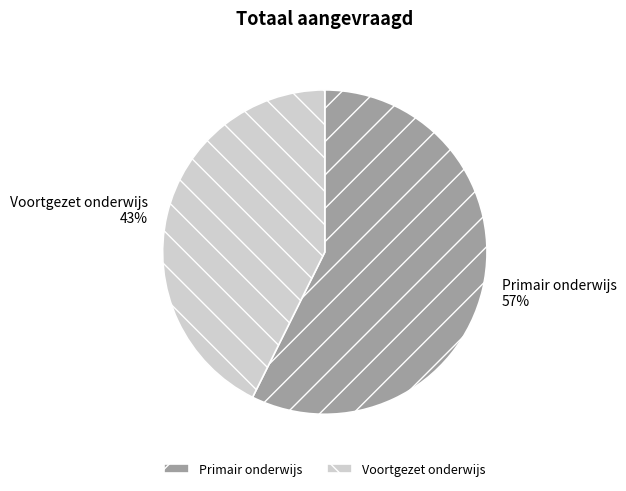

True or false: Voortgezet onderwijs accounts for 43% of the total.

True